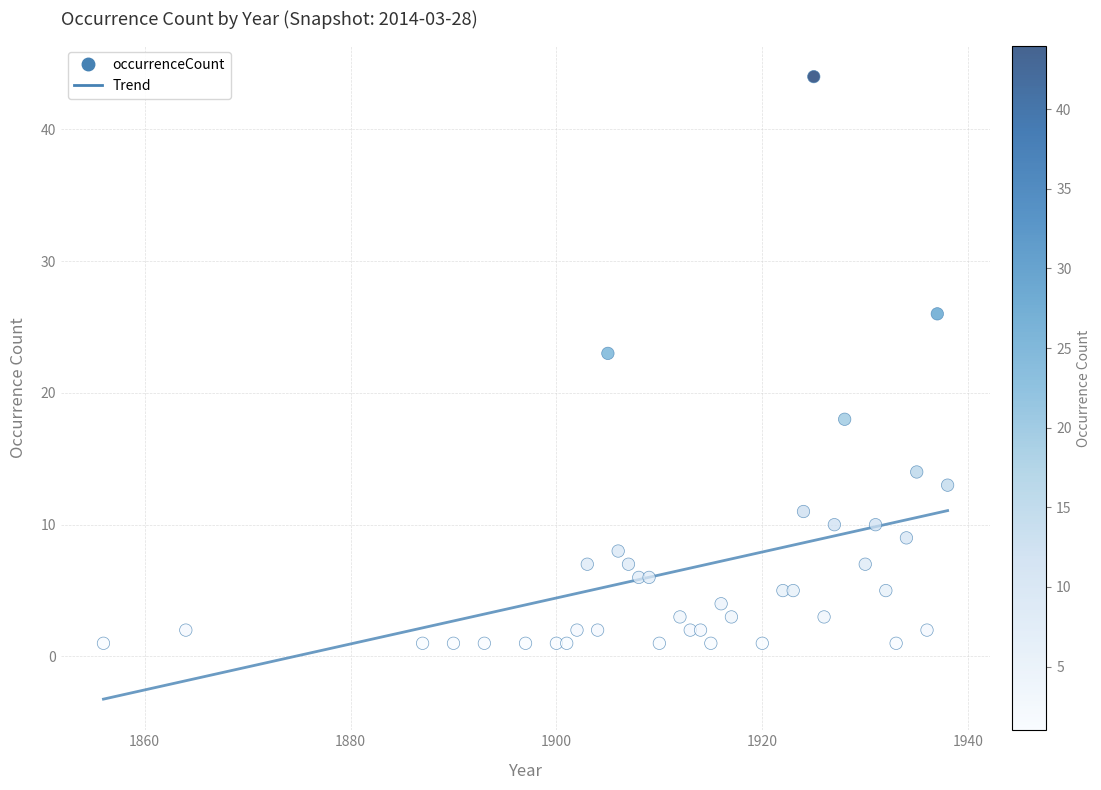

What is the range of X values (max minus min)?

82